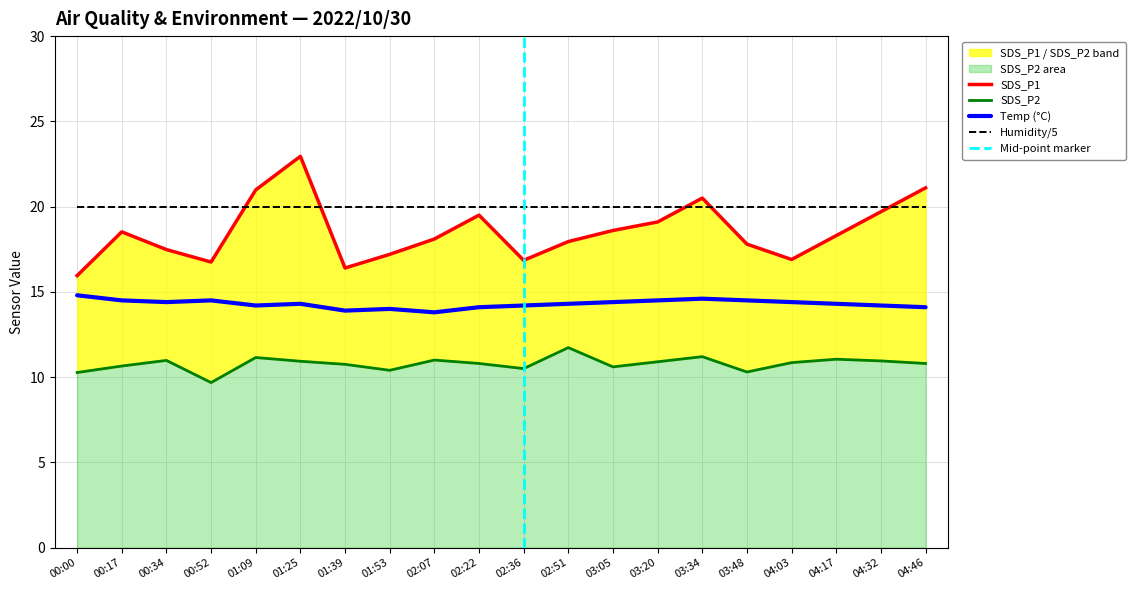

What is the label of the 8th point from the left?

01:53